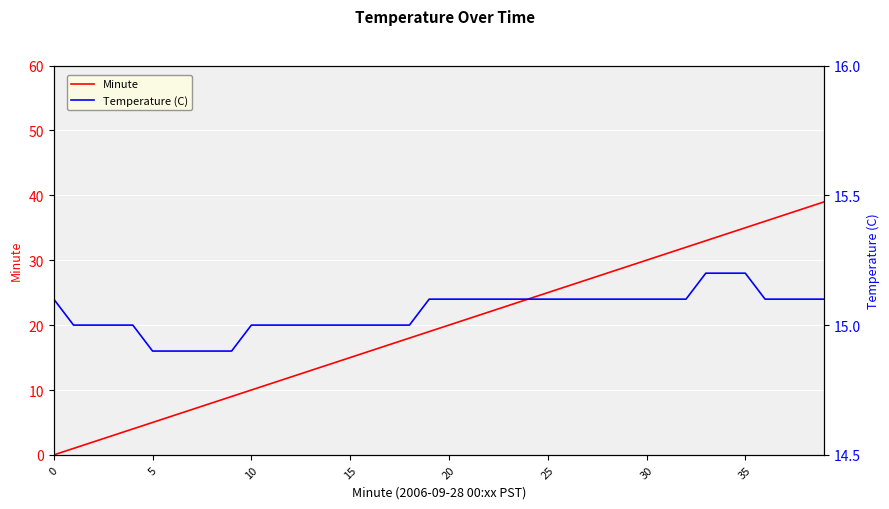

List the series in order of their peak value, highest first.

Minute, Temperature (C)